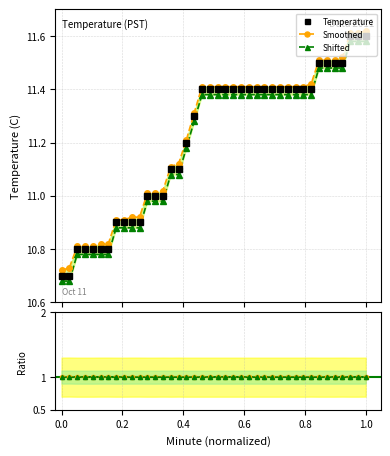

Reading left to right, what are all the values shown in this chart?

Temperature: 10.7	10.7	10.8	10.8	10.8	10.8	10.8	10.9	10.9	10.9	10.9	11.0	11.0	11.0	11.1	11.1	11.2	11.3	11.4	11.4	11.4	11.4	11.4	11.4	11.4	11.4	11.4	11.4	11.4	11.4	11.4	11.4	11.4	11.5	11.5	11.5	11.5	11.6	11.6	11.6
Smoothed: 10.7	10.7	10.8	10.8	10.8	10.8	10.8	10.9	10.9	10.9	10.9	11.0	11.0	11.0	11.1	11.1	11.2	11.3	11.4	11.4	11.4	11.4	11.4	11.4	11.4	11.4	11.4	11.4	11.4	11.4	11.4	11.4	11.4	11.5	11.5	11.5	11.5	11.6	11.6	11.6
Shifted: 10.7	10.7	10.8	10.8	10.8	10.8	10.8	10.9	10.9	10.9	10.9	11.0	11.0	11.0	11.1	11.1	11.2	11.3	11.4	11.4	11.4	11.4	11.4	11.4	11.4	11.4	11.4	11.4	11.4	11.4	11.4	11.4	11.4	11.5	11.5	11.5	11.5	11.6	11.6	11.6
Ratio_Smoothed: 1.0	1.0	1.0	1.0	1.0	1.0	1.0	1.0	1.0	1.0	1.0	1.0	1.0	1.0	1.0	1.0	1.0	1.0	1.0	1.0	1.0	1.0	1.0	1.0	1.0	1.0	1.0	1.0	1.0	1.0	1.0	1.0	1.0	1.0	1.0	1.0	1.0	1.0	1.0	1.0
Ratio_Shifted: 1.0	1.0	1.0	1.0	1.0	1.0	1.0	1.0	1.0	1.0	1.0	1.0	1.0	1.0	1.0	1.0	1.0	1.0	1.0	1.0	1.0	1.0	1.0	1.0	1.0	1.0	1.0	1.0	1.0	1.0	1.0	1.0	1.0	1.0	1.0	1.0	1.0	1.0	1.0	1.0